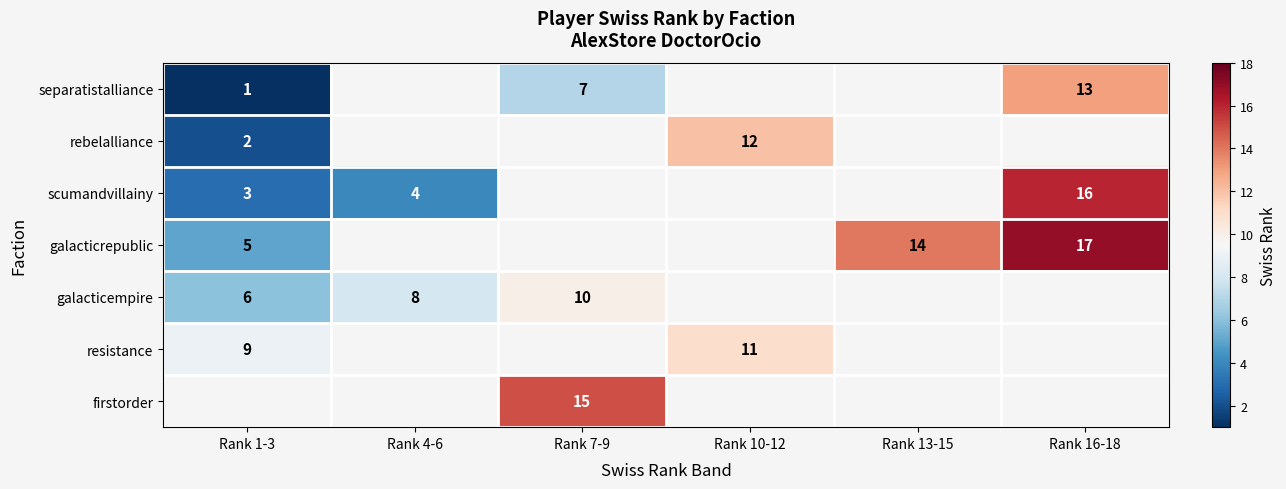

Is it true that rebelalliance equals 3 at Rank 1-3?

False